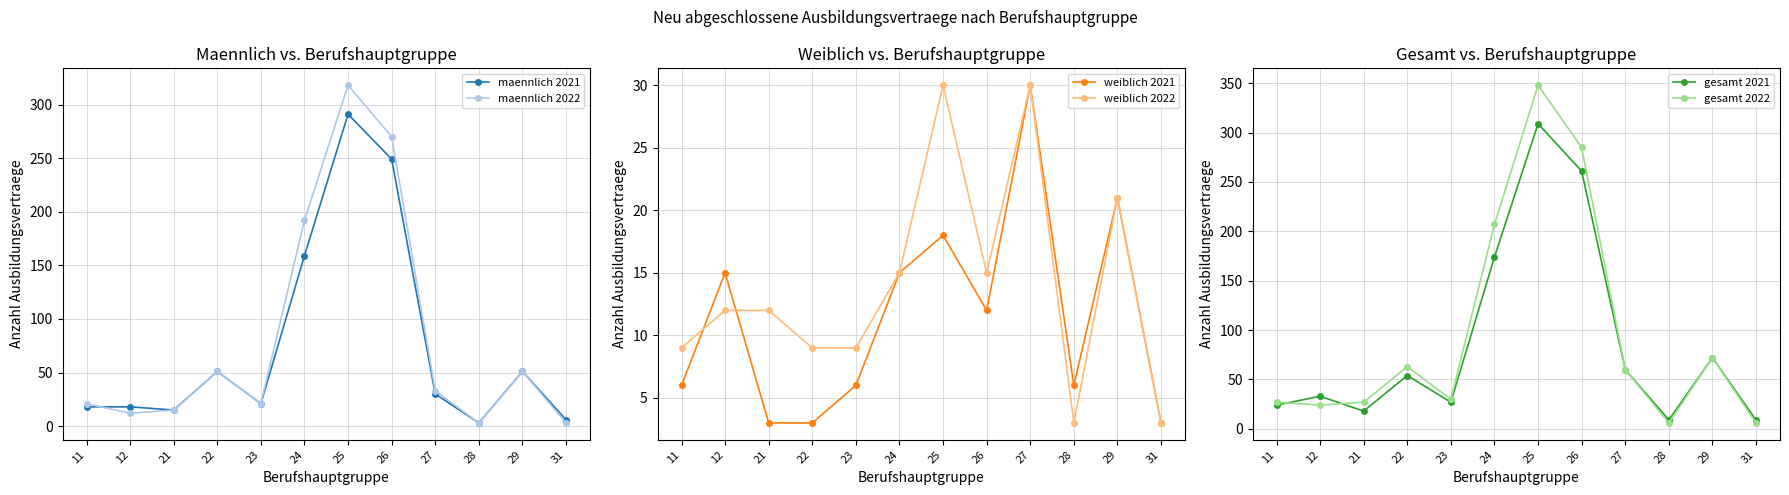

What is the average value of the maennlich 2022 series?

82